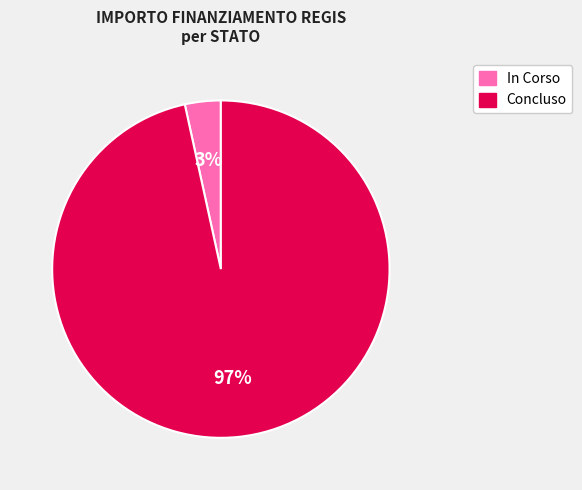

Is there any slice that represents more than half of the pie?

Yes